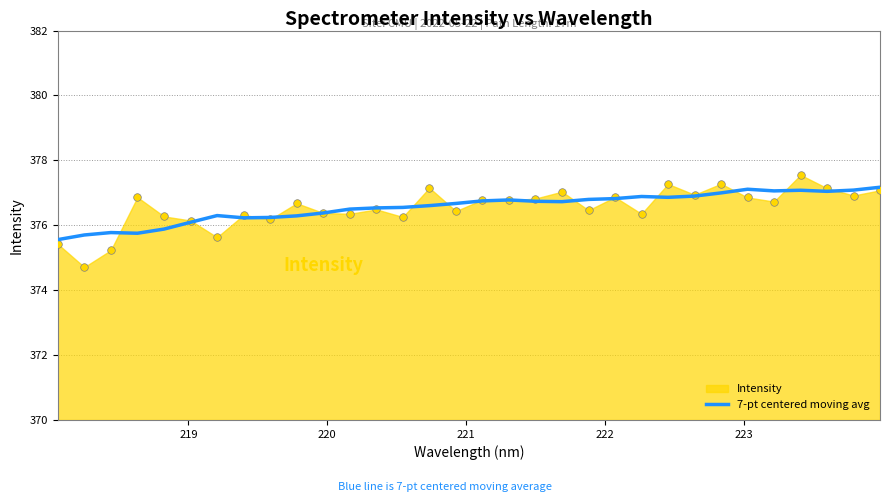

What is the highest value of the 7-pt centered moving avg series?

377.2